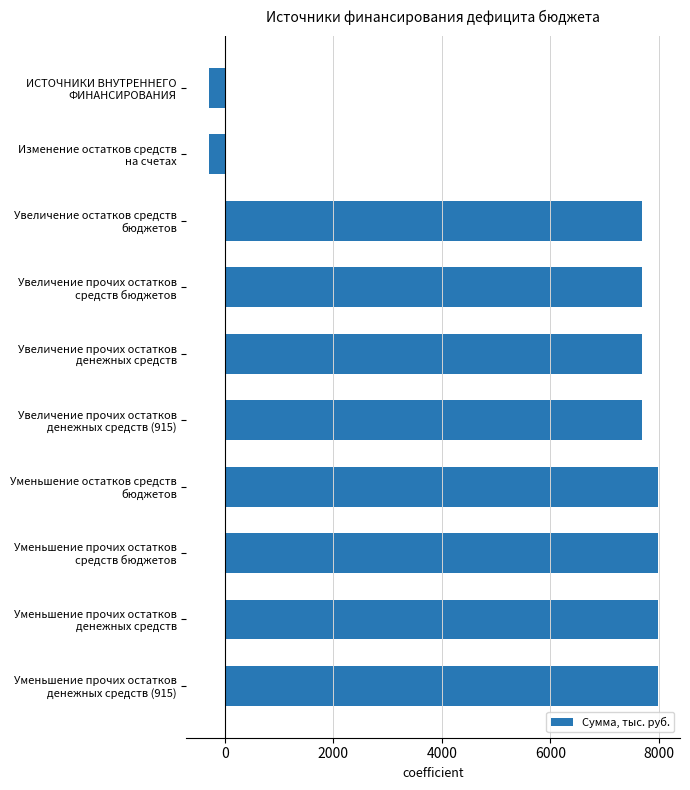

Reading top to bottom, transcribe all the data shown in this chart.

-293.4	-293.4	7682.3	7682.3	7682.3	7682.3	7975.7	7975.7	7975.7	7975.7